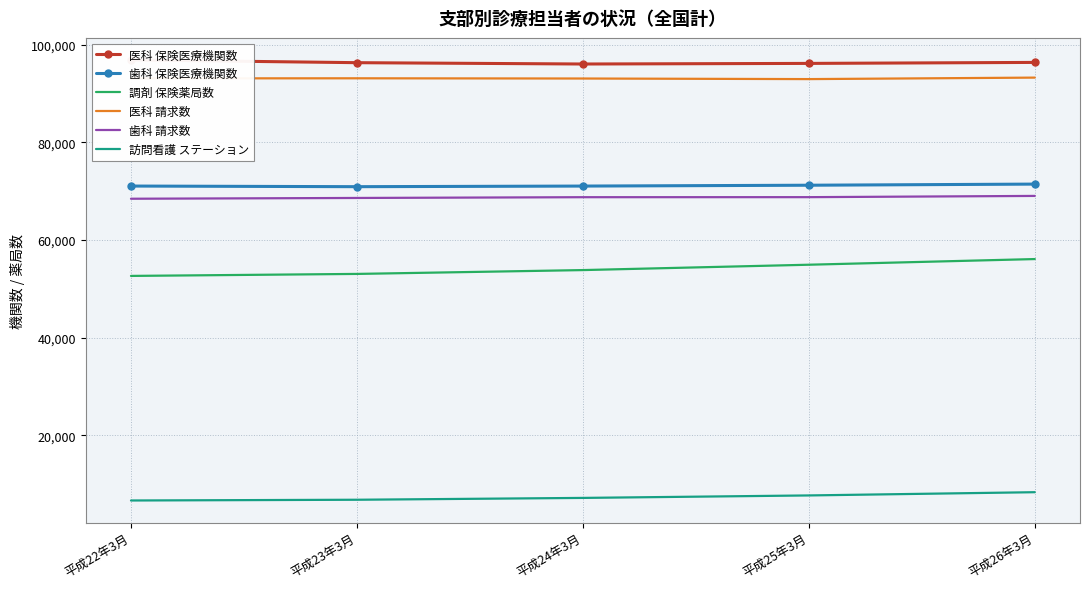

True or false: 訪問看護 ステーション has a value of 2474 at 平成26年3月.

False